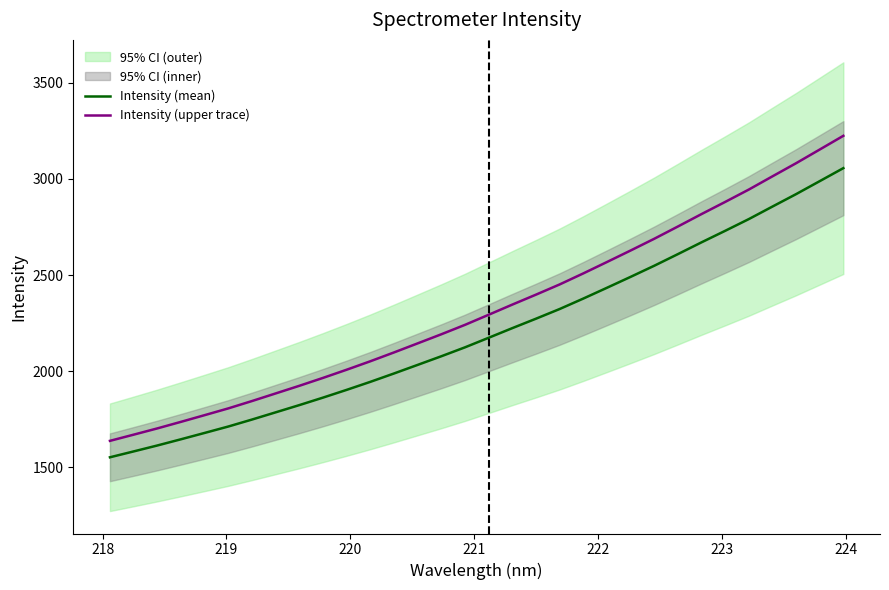

What is the sum of all Intensity (upper trace) values?

74436.7